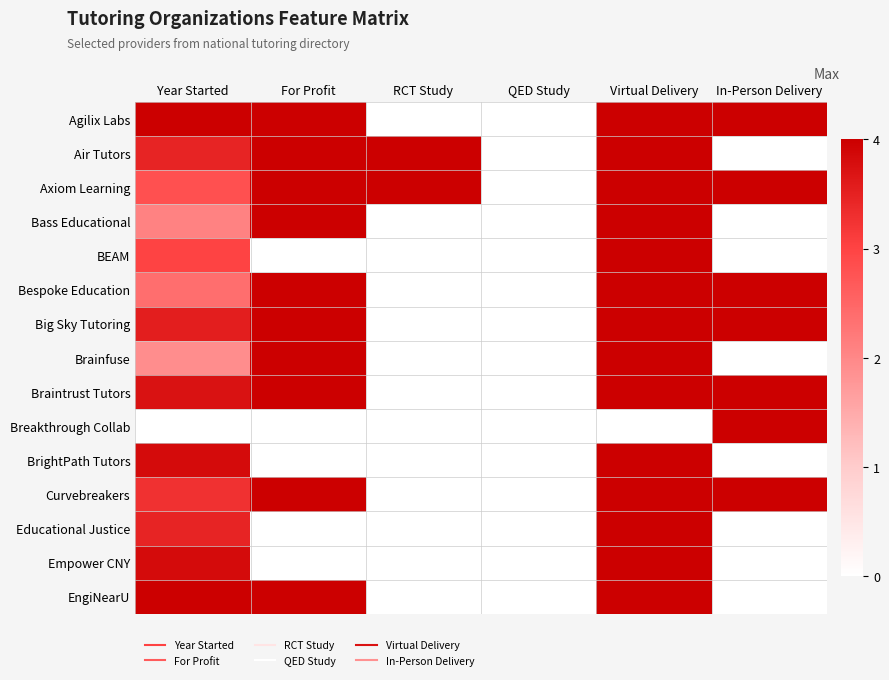

At how many categories does at least one series exceed 0?

5